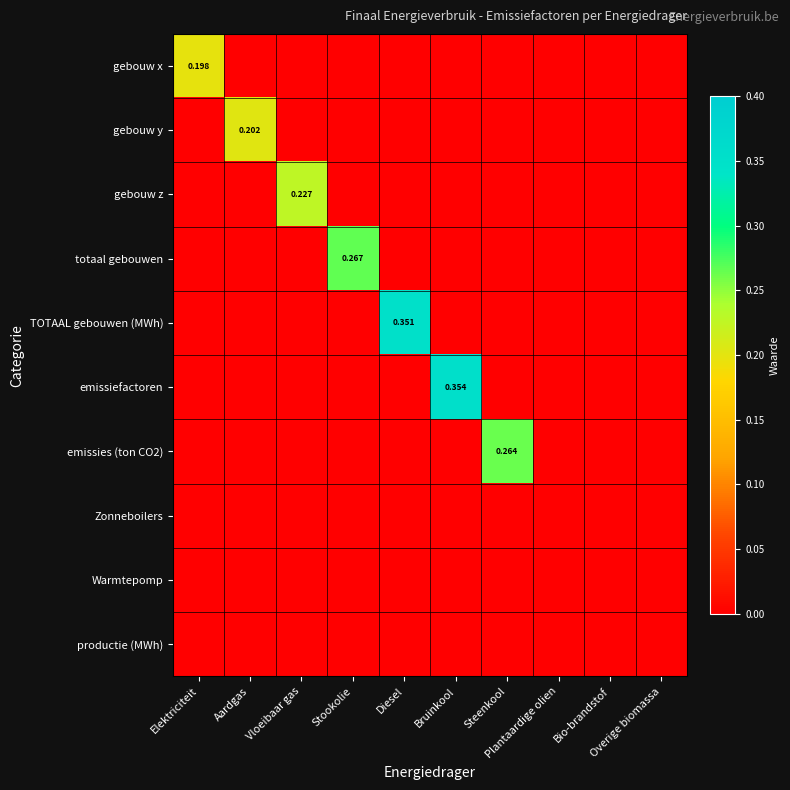

Which series has the largest total across all categories?

emissiefactoren